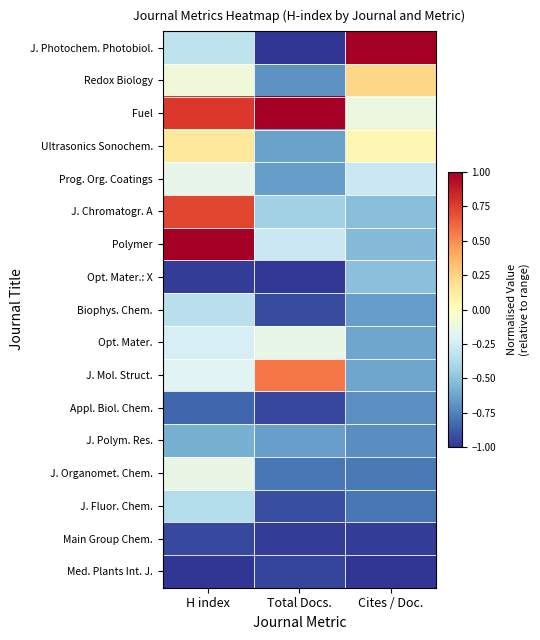

Rank the series by their maximum value, from lowest to highest.

Med. Plants Int. J., Main Group Chem., Appl. Biol. Chem., J. Polym. Res., Opt. Mater.: X, J. Fluor. Chem., Biophys. Chem., Prog. Org. Coatings, Opt. Mater., J. Organomet. Chem., Ultrasonics Sonochem., Redox Biology, J. Mol. Struct., J. Chromatogr. A, J. Photochem. Photobiol., Fuel, Polymer